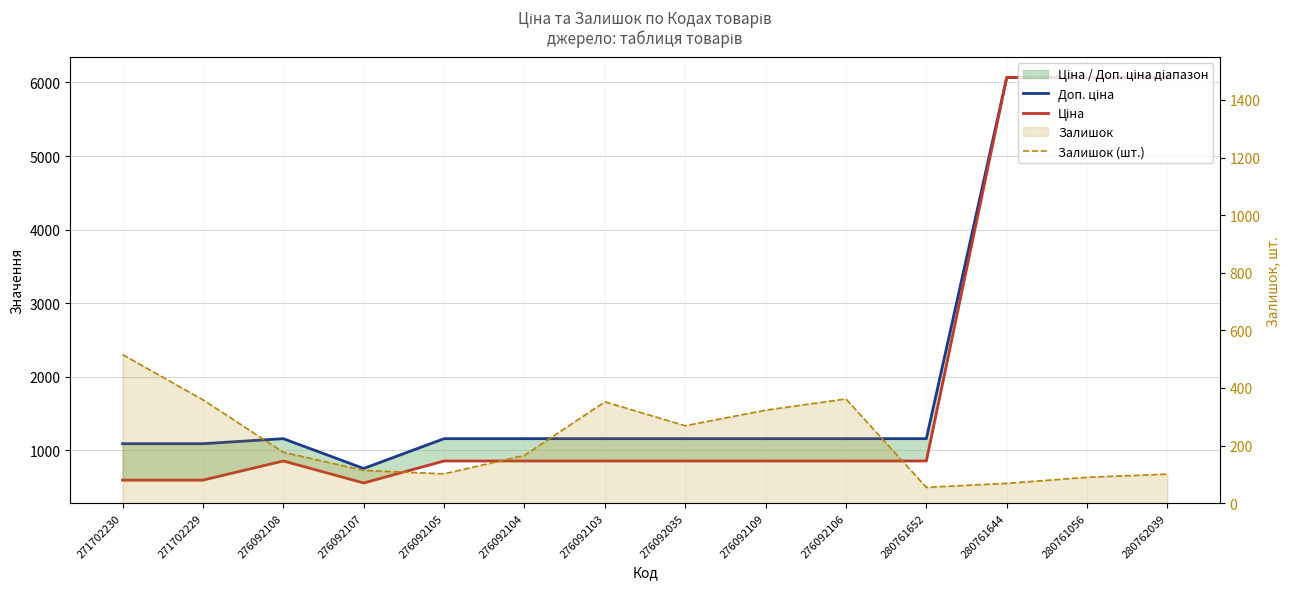

What is the greatest value displayed?

6067.2